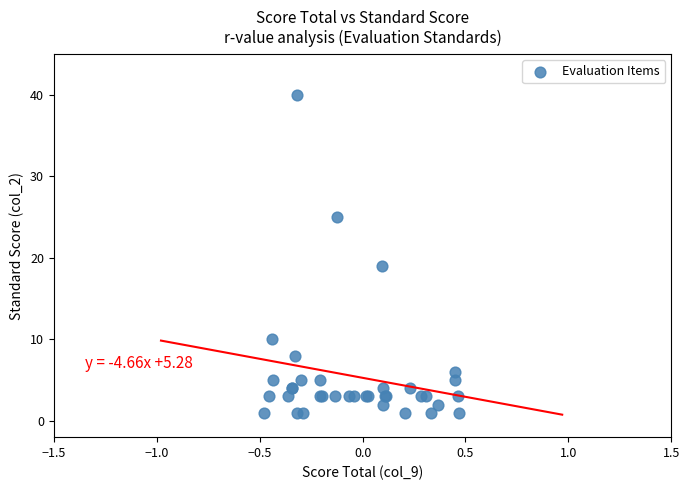

What Y value in the scatter plot is closest to 20?

19